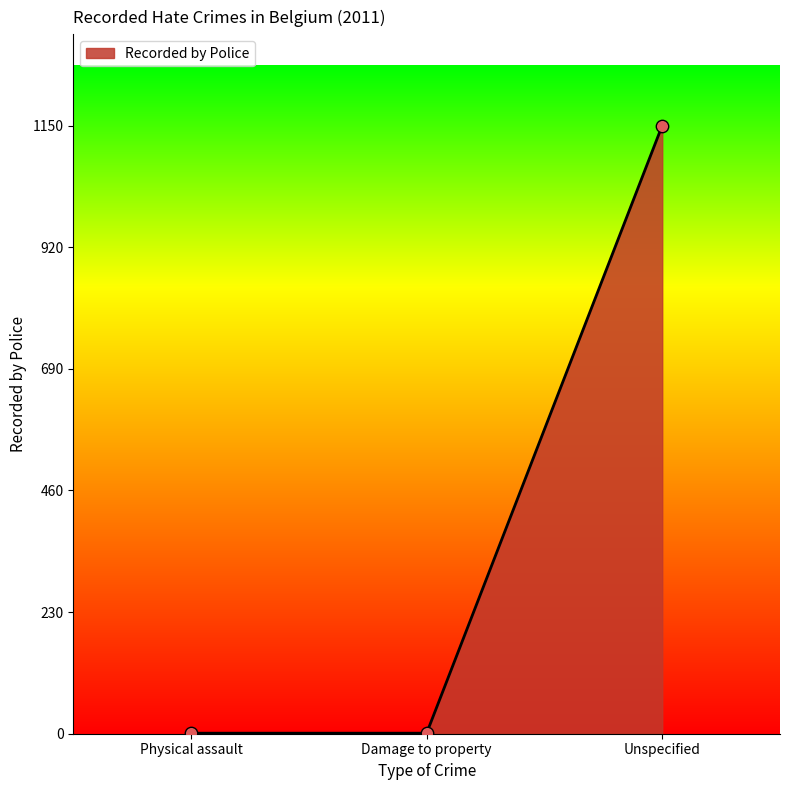

What is the change in value from Physical assault to Unspecified?

+1149